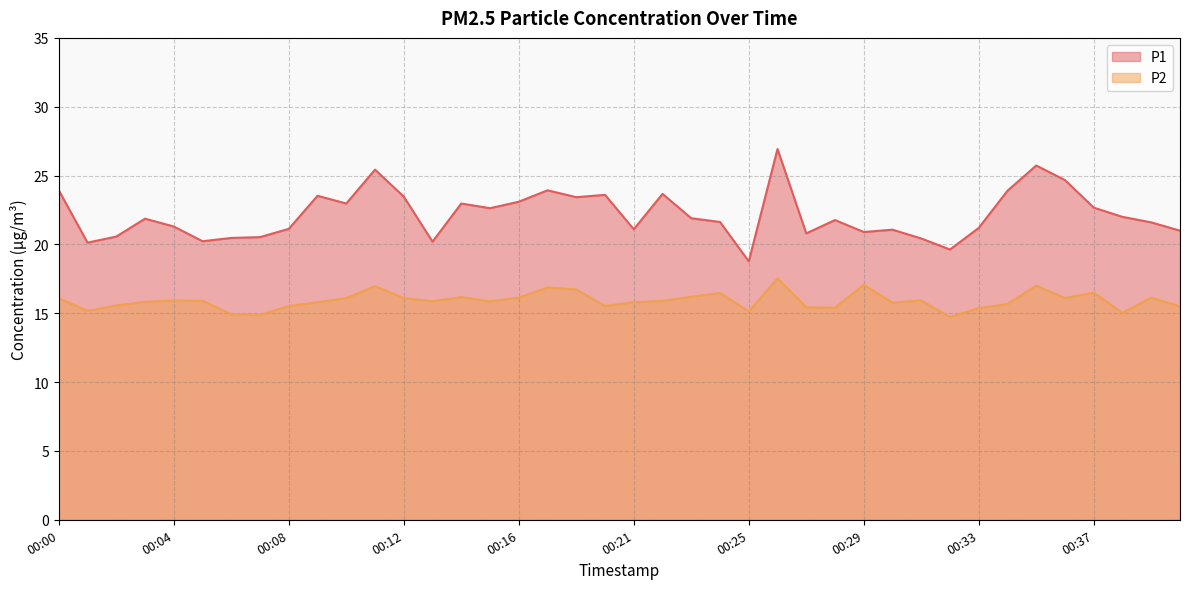

What is the difference between the P2 values at 00:32 and 00:31?

1.2